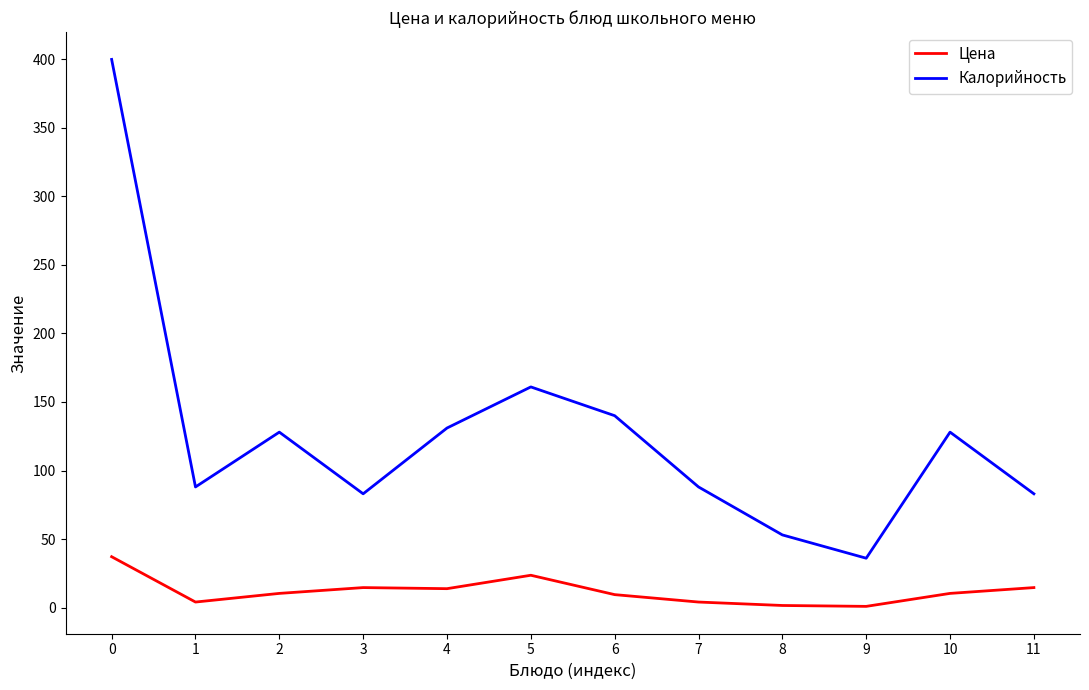

The Калорийность series shows 40.2 at 10. True or false?

False